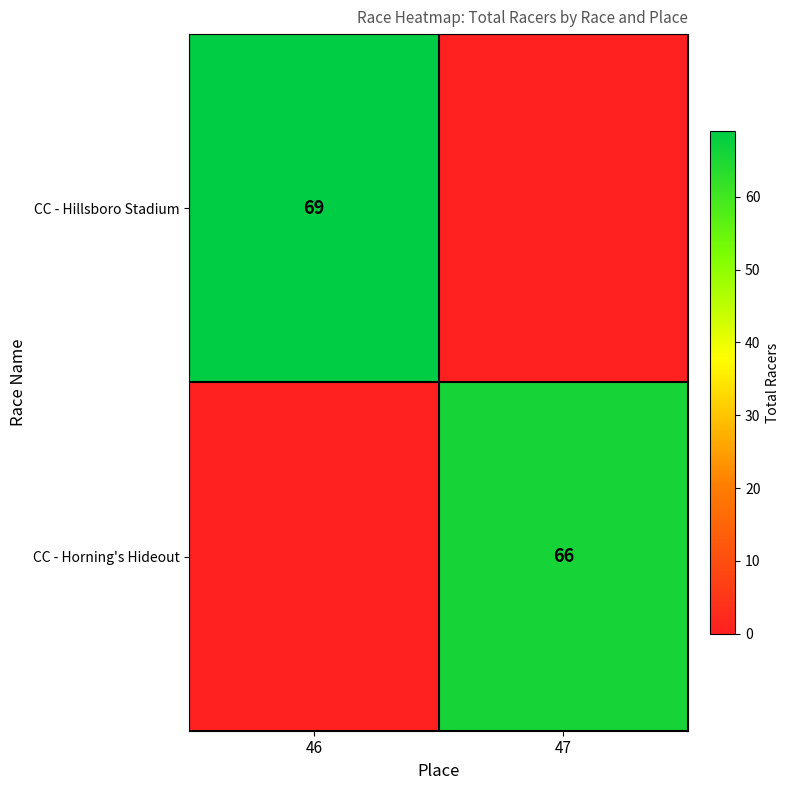

What is the total value across all series at 47?

66